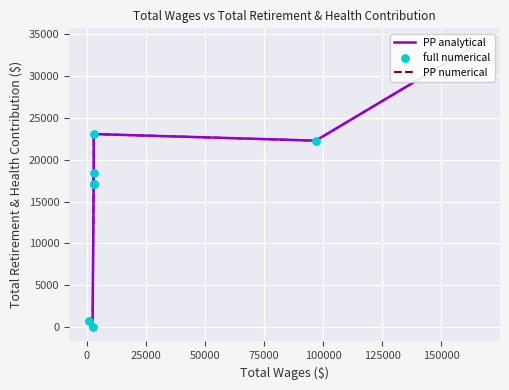

At which category is the sum across all series the highest?

150000